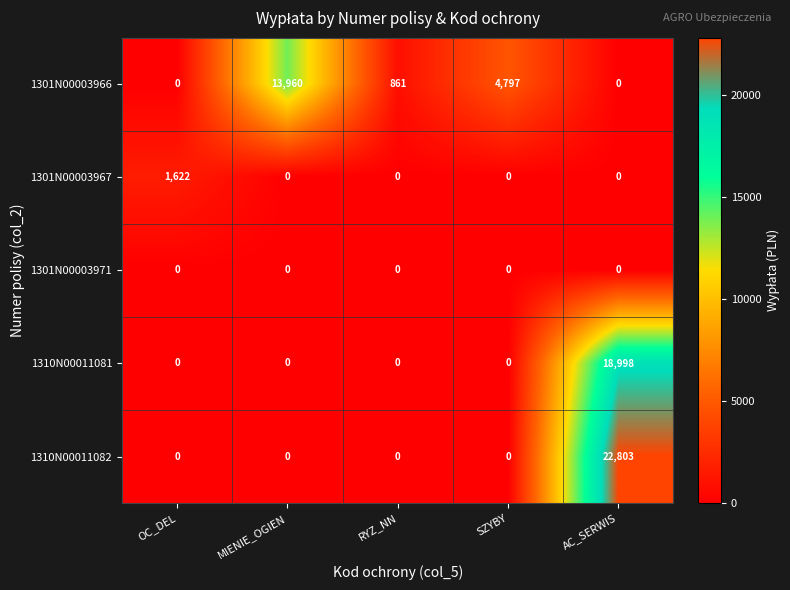

List the series in order of their peak value, highest first.

1310N00011082, 1310N00011081, 1301N00003966, 1301N00003967, 1301N00003971